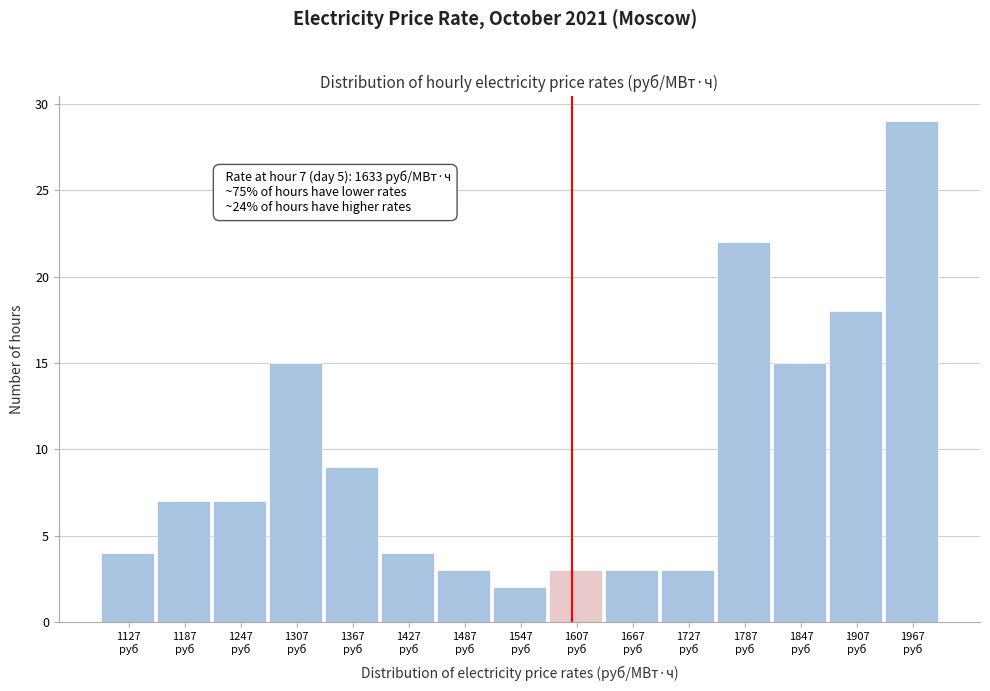

Reading left to right, transcribe all the data shown in this chart.

4	7	7	15	9	4	3	2	3	3	3	22	15	18	29